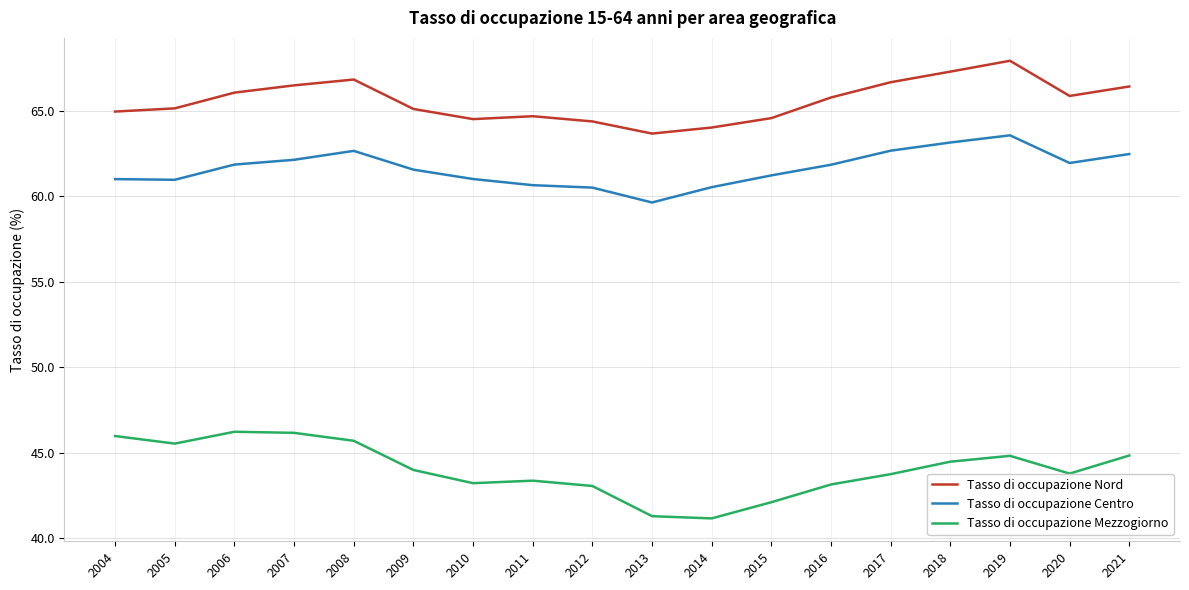

True or false: Tasso di occupazione Centro and Tasso di occupazione Nord intersect in this chart.

False